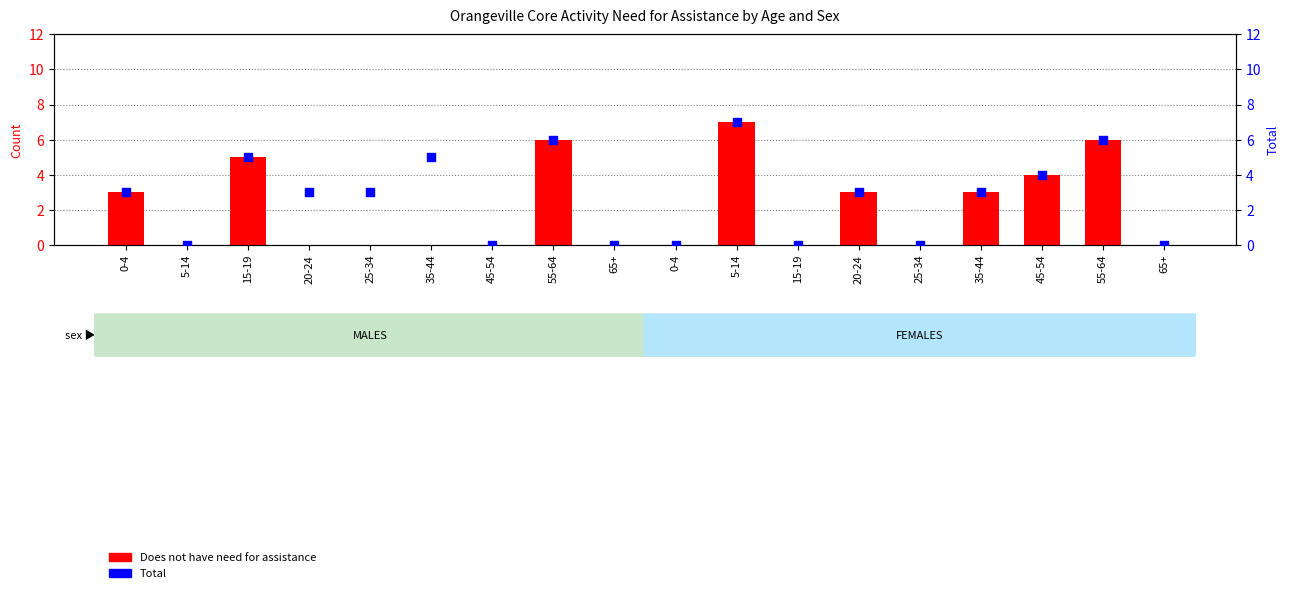

At which category is the sum across all series the highest?

5-14